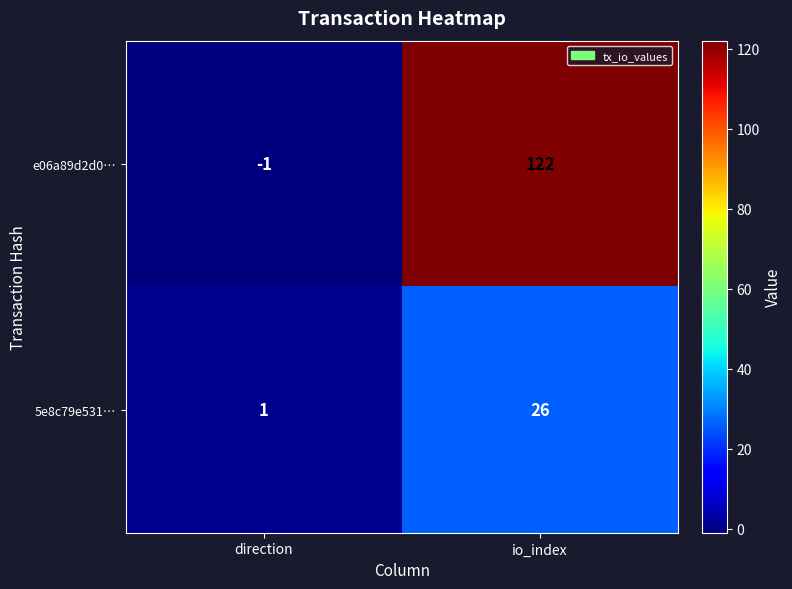

At which label is e06a89d2d0… closest to 60?

direction